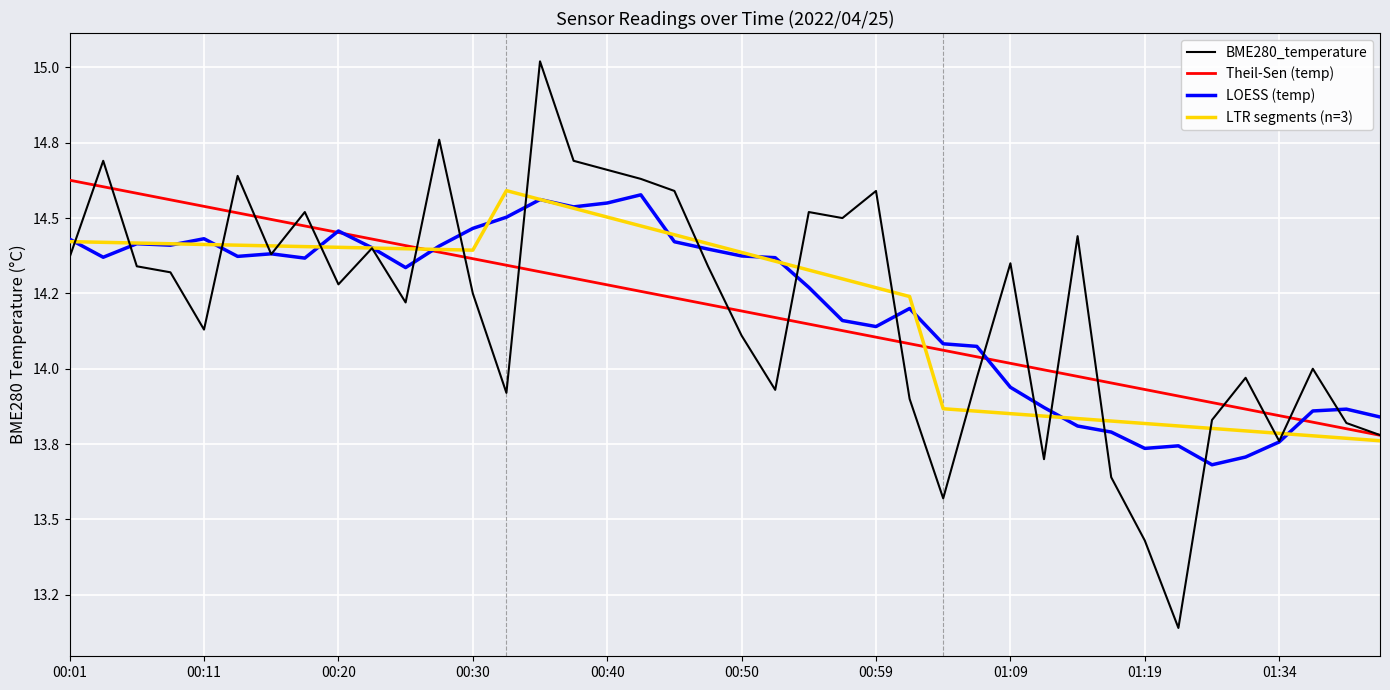

Does the chart have visible grid lines?

Yes